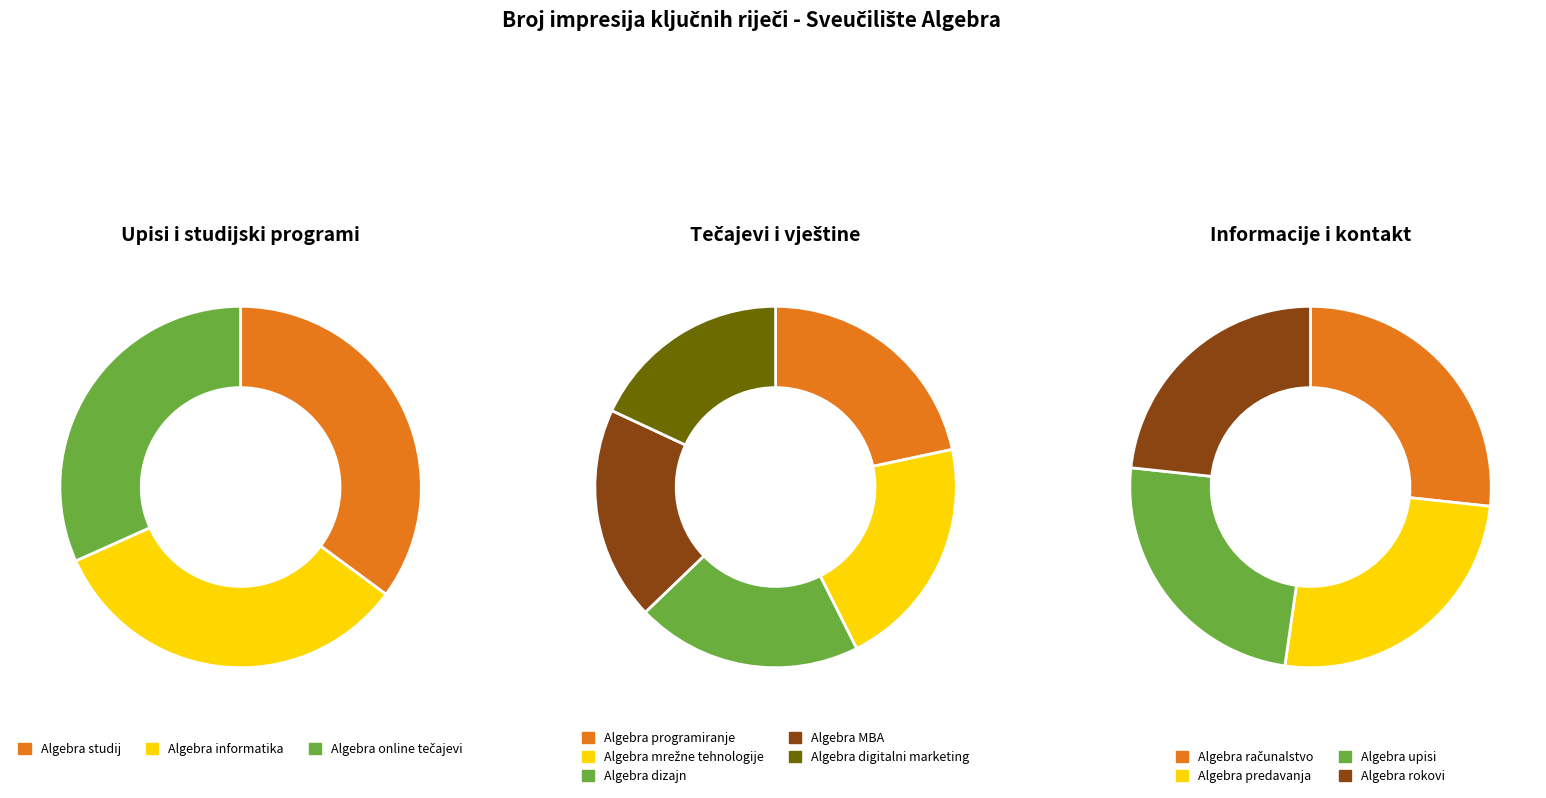

To the nearest percent, what is the difference between the largest and smallest slice percentages?

5%